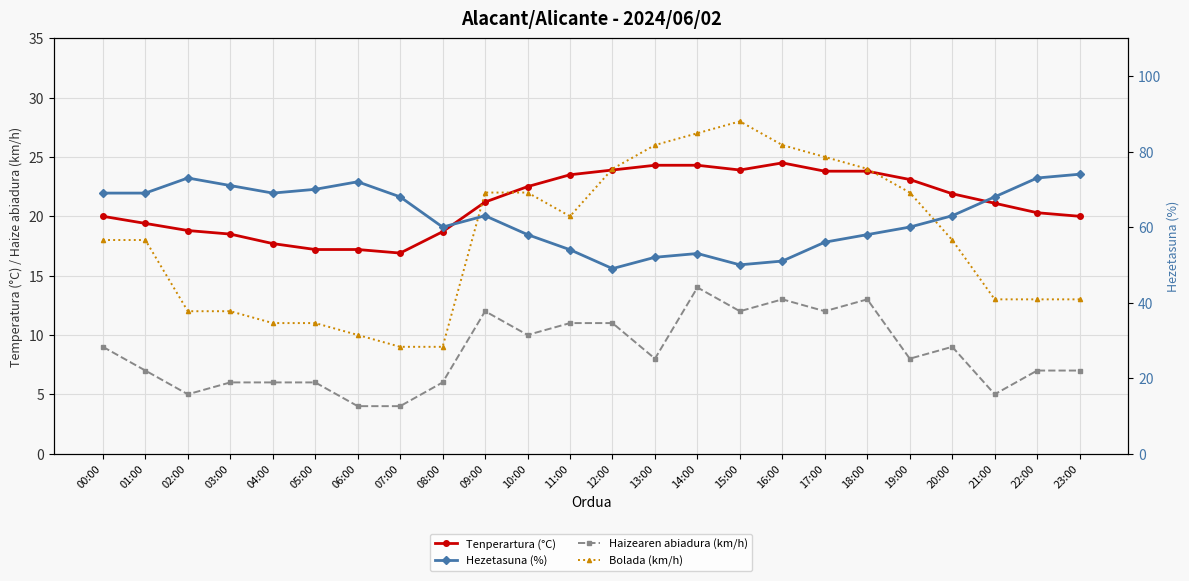

What is the sum of the Haizearen abiadura (km/h) values at 02:00 and 10:00?

15.0